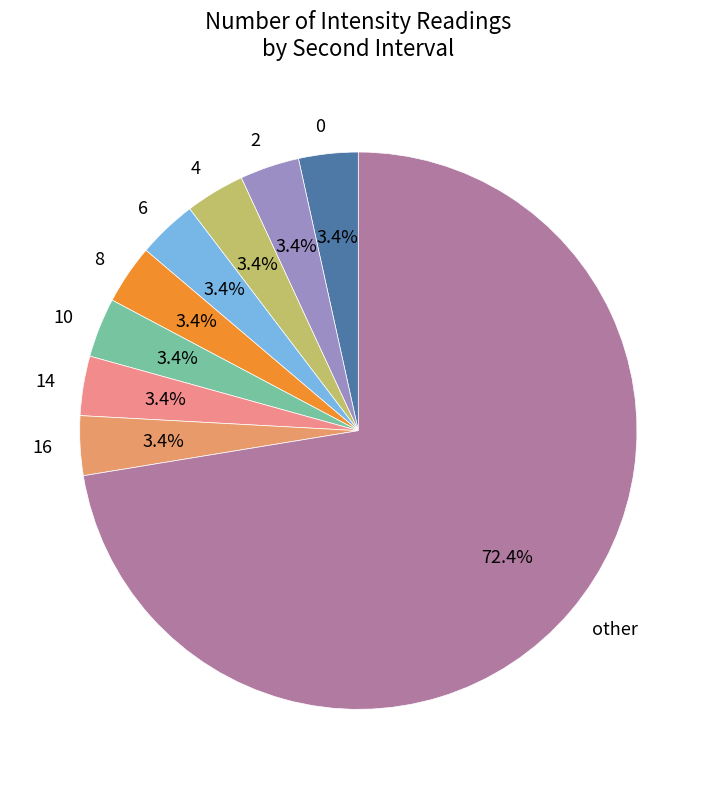

How many slices are in this pie chart?

9